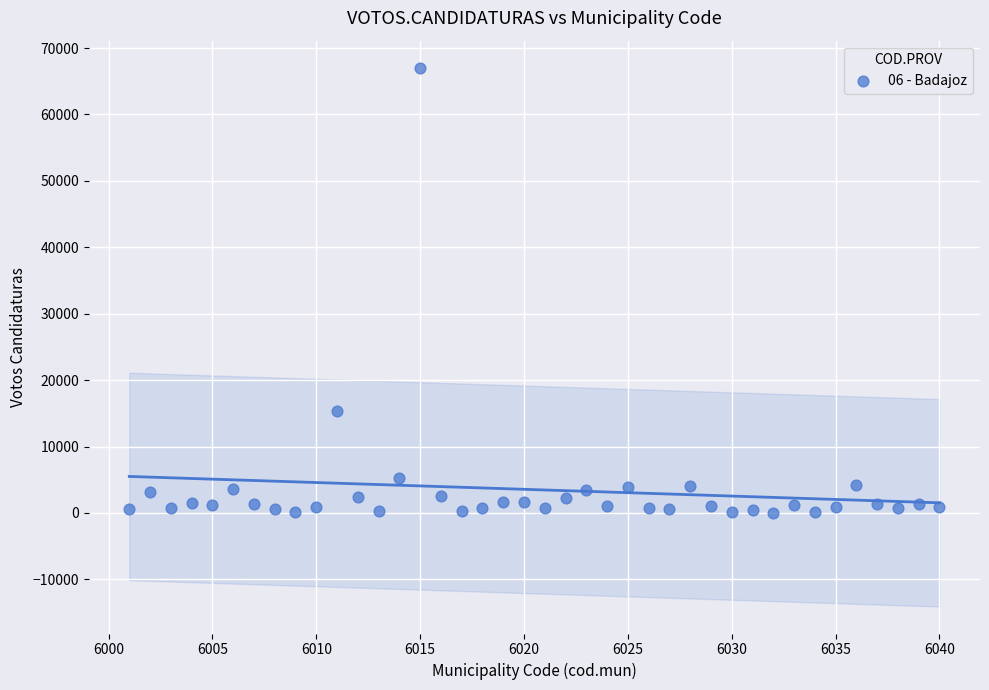

What Y value in the scatter plot is closest to 33558?

15323